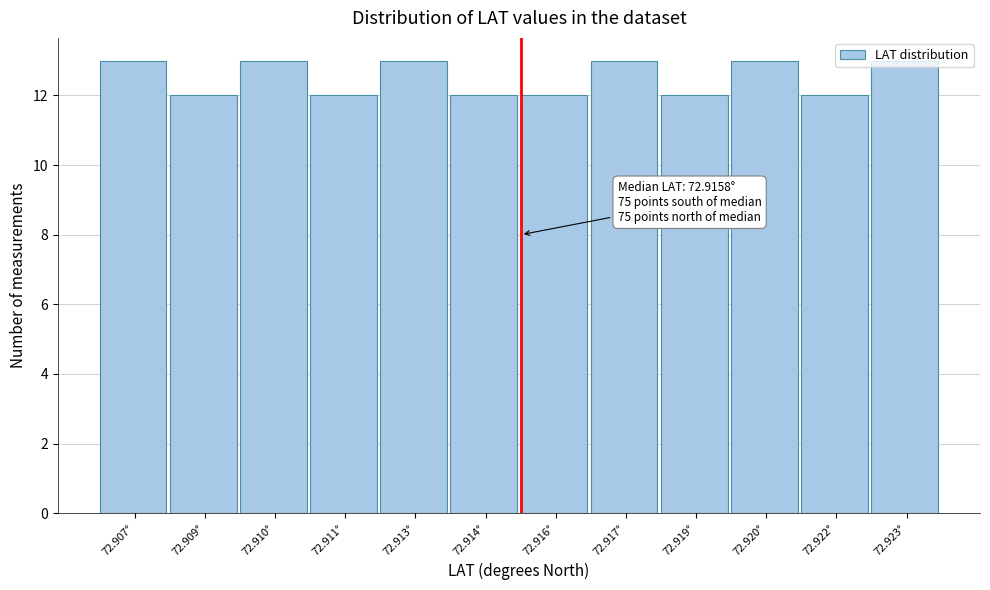

True or false: the data shows 20 at 72.920°.

False